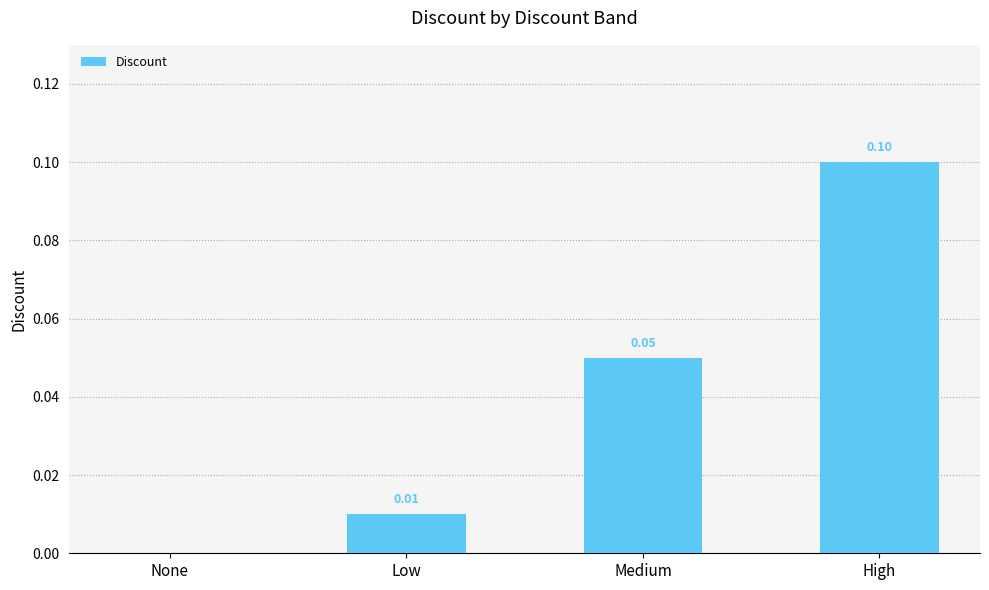

Between None and High, which is larger?

High